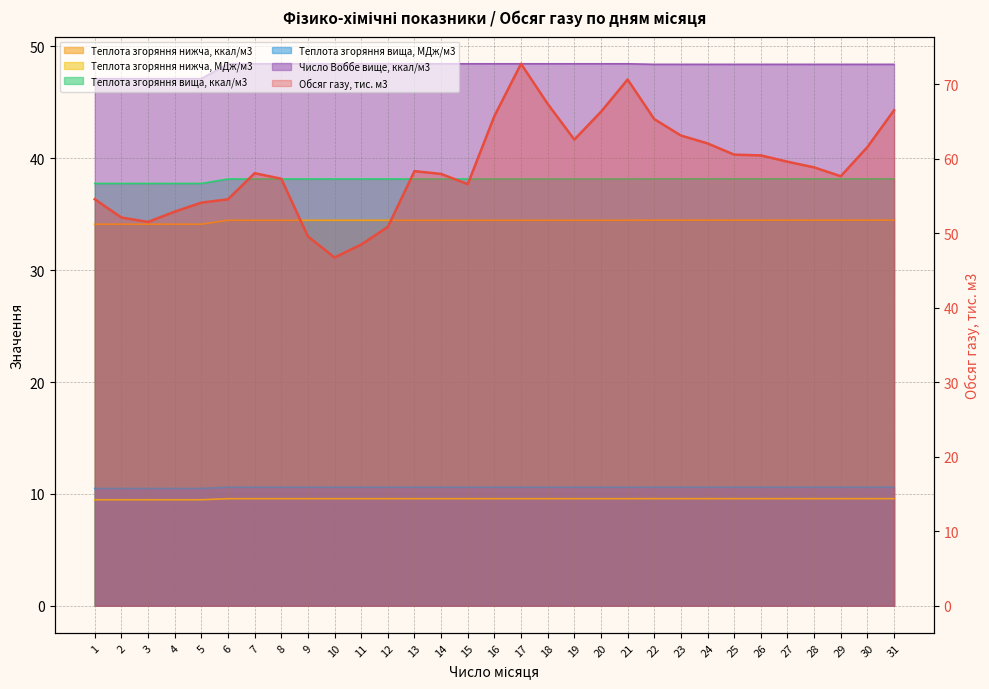

Reading left to right, what are all the values shown in this chart?

Обсяг газу, тис. м3: 1=54.6	2=52.1	3=51.5	4=52.9	5=54.1	6=54.6	7=58.1	8=57.3	9=49.6	10=46.8	11=48.5	12=50.9	13=58.3	14=58.0	15=56.6	16=65.7	17=72.8	18=67.4	19=62.6	20=66.3	21=70.6	22=65.3	23=63.1	24=62.1	25=60.6	26=60.5	27=59.6	28=58.8	29=57.7	30=61.6	31=66.5
Теплота згоряння нижча, ккал/м3: 1=34.1	2=34.1	3=34.1	4=34.1	5=34.1	6=34.5	7=34.5	8=34.5	9=34.5	10=34.5	11=34.5	12=34.5	13=34.5	14=34.5	15=34.5	16=34.5	17=34.5	18=34.5	19=34.5	20=34.5	21=34.5	22=34.5	23=34.5	24=34.5	25=34.5	26=34.5	27=34.5	28=34.5	29=34.5	30=34.5	31=34.5
Теплота згоряння нижча, МДж/м3: 1=9.5	2=9.5	3=9.5	4=9.5	5=9.5	6=9.6	7=9.6	8=9.6	9=9.6	10=9.6	11=9.6	12=9.6	13=9.6	14=9.6	15=9.6	16=9.6	17=9.6	18=9.6	19=9.6	20=9.6	21=9.6	22=9.6	23=9.6	24=9.6	25=9.6	26=9.6	27=9.6	28=9.6	29=9.6	30=9.6	31=9.6
Теплота згоряння вища, ккал/м3: 1=37.8	2=37.8	3=37.8	4=37.8	5=37.8	6=38.1	7=38.1	8=38.1	9=38.1	10=38.1	11=38.1	12=38.1	13=38.1	14=38.1	15=38.1	16=38.1	17=38.1	18=38.1	19=38.1	20=38.1	21=38.1	22=38.2	23=38.2	24=38.2	25=38.2	26=38.2	27=38.2	28=38.2	29=38.2	30=38.2	31=38.2
Теплота згоряння вища, МДж/м3: 1=10.5	2=10.5	3=10.5	4=10.5	5=10.5	6=10.6	7=10.6	8=10.6	9=10.6	10=10.6	11=10.6	12=10.6	13=10.6	14=10.6	15=10.6	16=10.6	17=10.6	18=10.6	19=10.6	20=10.6	21=10.6	22=10.6	23=10.6	24=10.6	25=10.6	26=10.6	27=10.6	28=10.6	29=10.6	30=10.6	31=10.6
Число Воббе вище, ккал/м3: 1=47.1	2=47.1	3=47.1	4=47.1	5=47.1	6=48.5	7=48.5	8=48.5	9=48.5	10=48.5	11=48.5	12=48.5	13=48.5	14=48.5	15=48.5	16=48.5	17=48.5	18=48.5	19=48.5	20=48.5	21=48.5	22=48.4	23=48.4	24=48.4	25=48.4	26=48.4	27=48.4	28=48.4	29=48.4	30=48.4	31=48.4